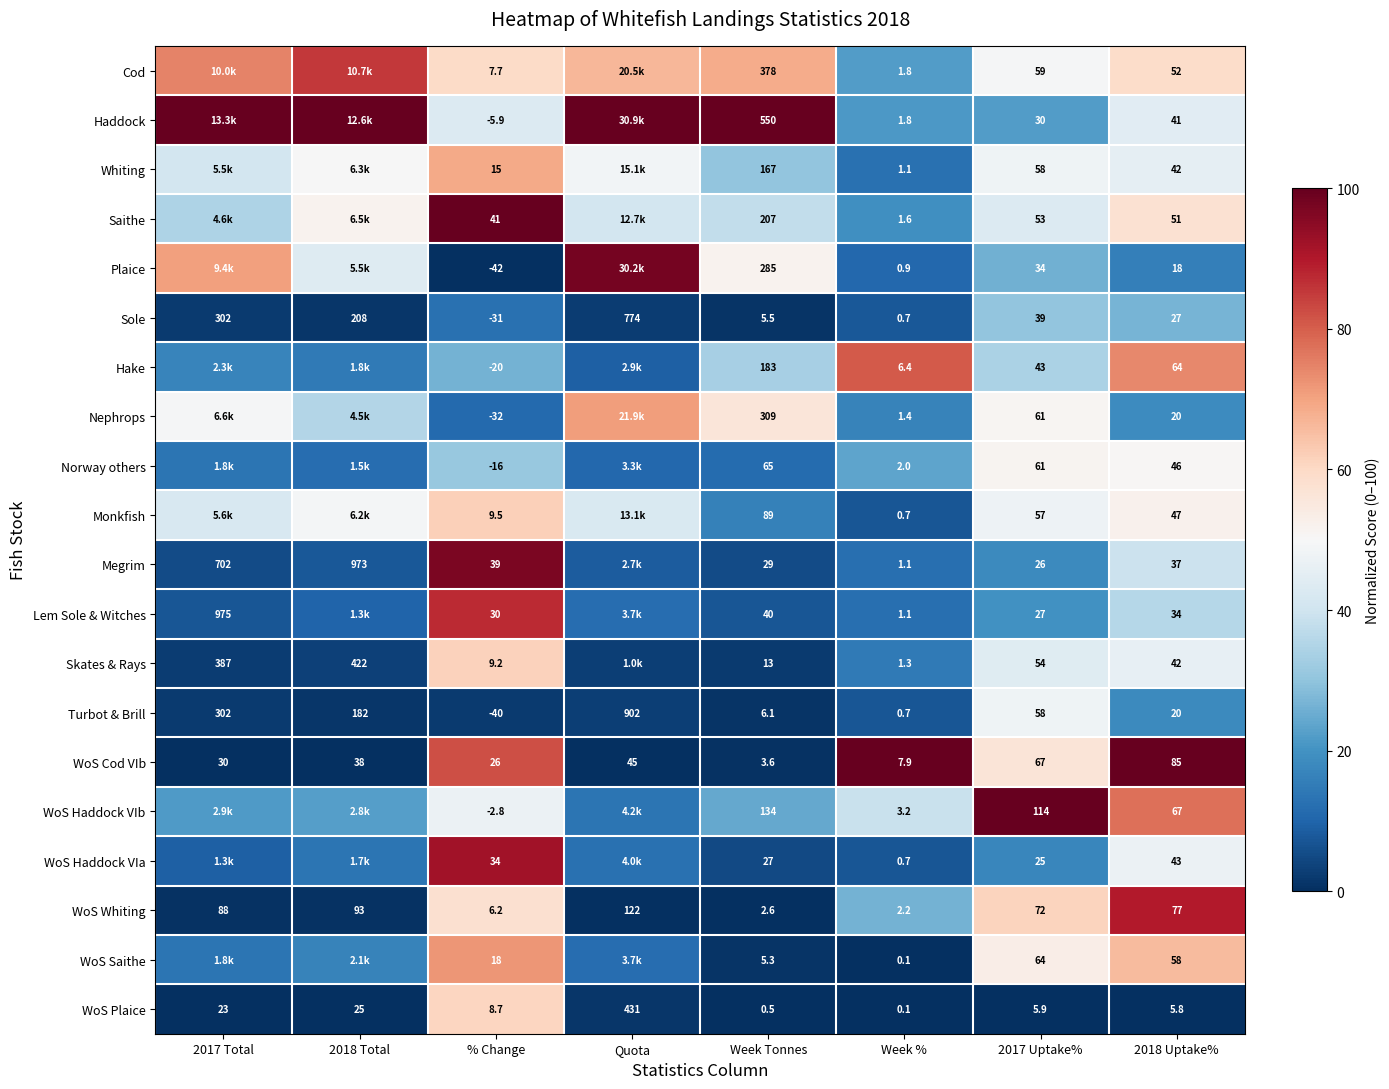

Which series changed the most between Week Tonnes and 2018 Uptake%?

Haddock